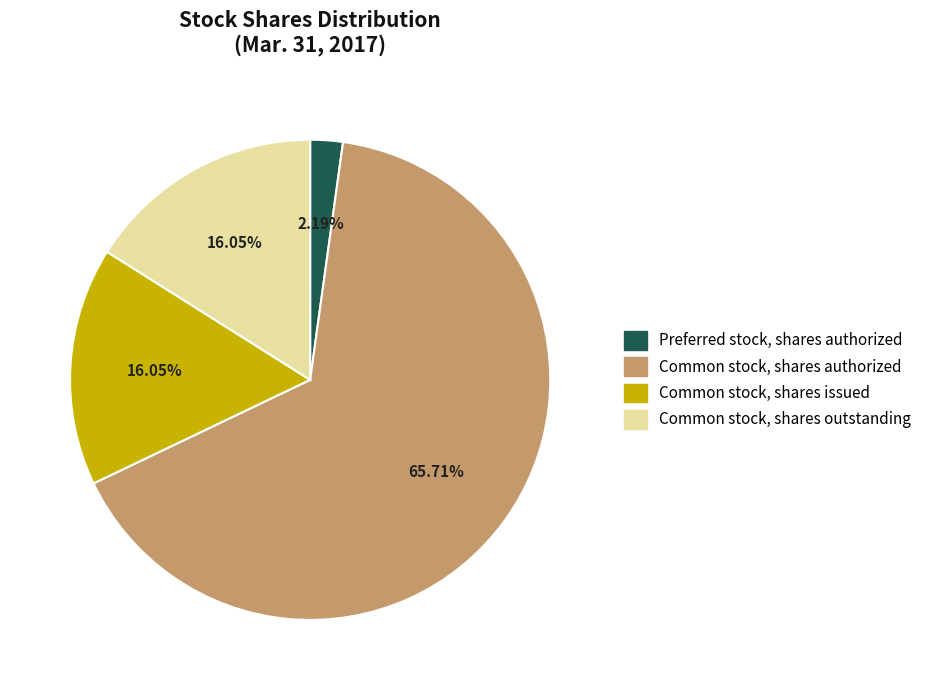

Is Preferred stock, shares authorized the majority of the pie?

No